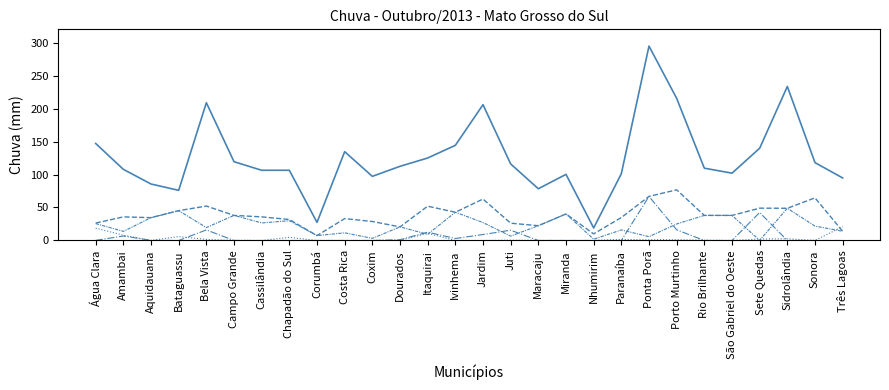

Is this an area chart (filled region under the line)?

No